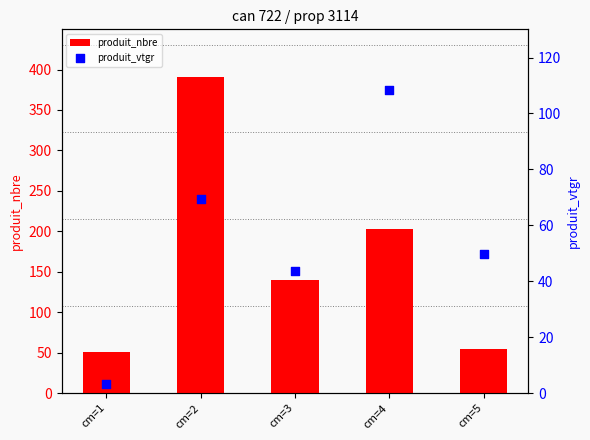

What is the total value across all series at cm=5?

104.9